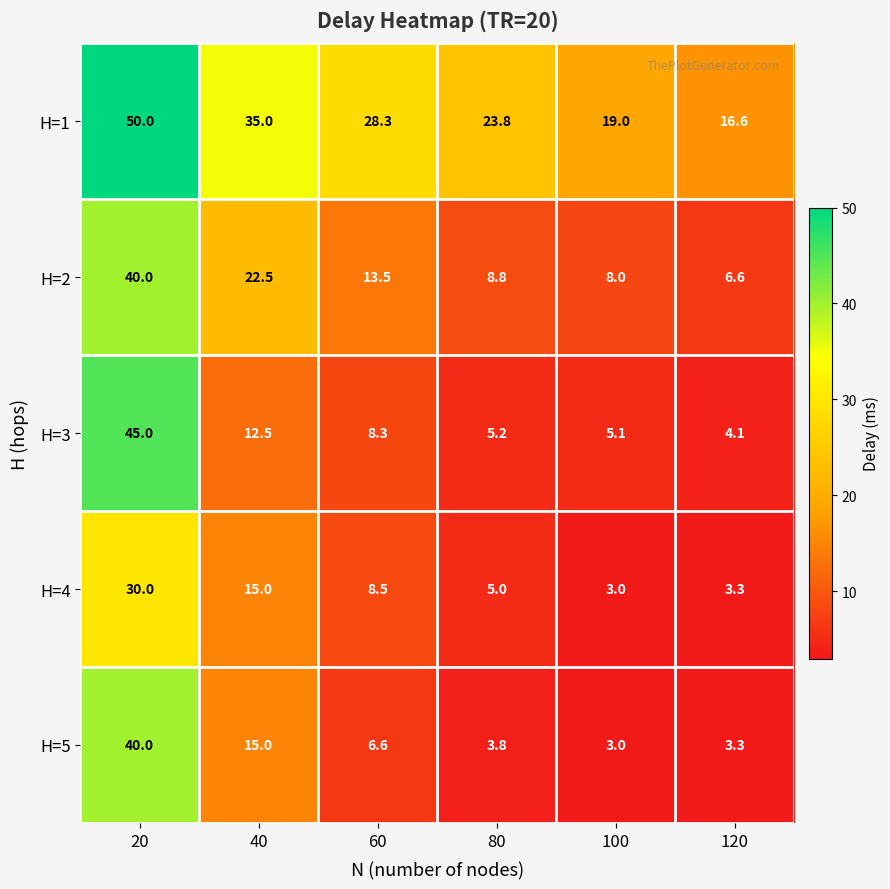

Which series has the largest total across all categories?

H=1